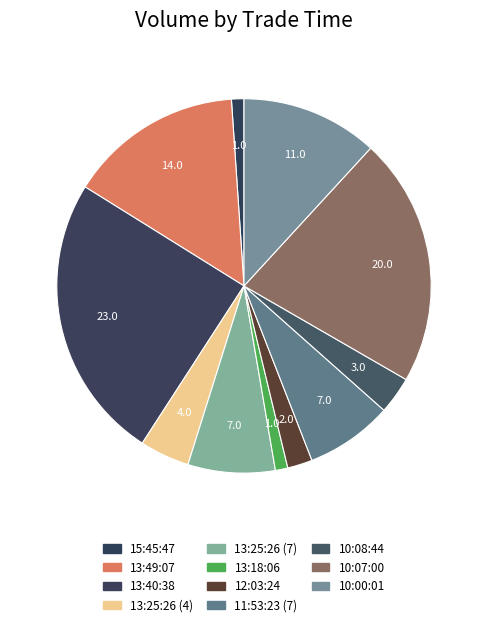

Count the number of slices in the pie.

11